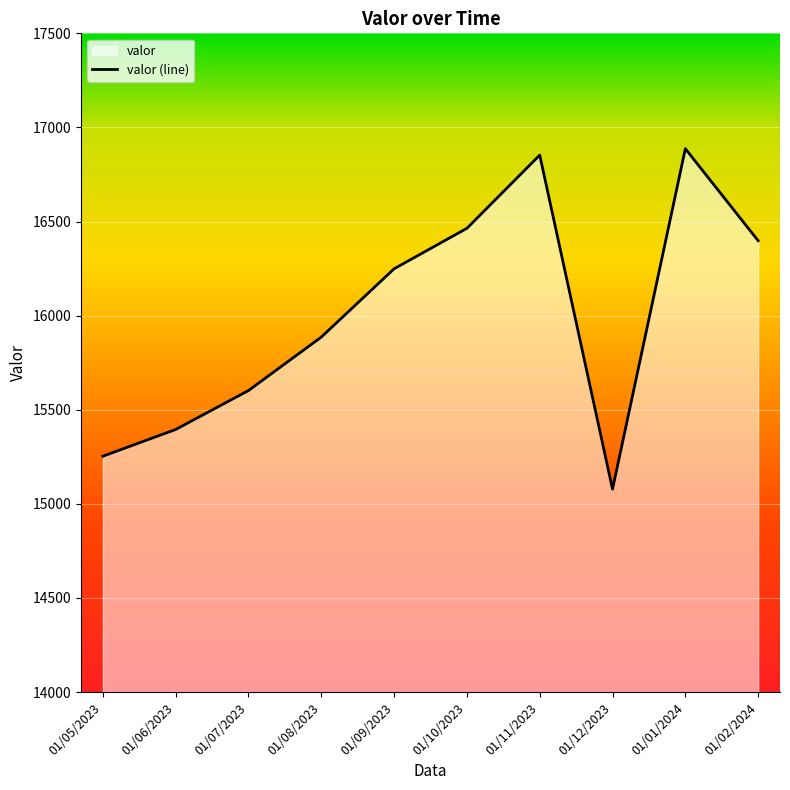

What position from the left is 01/09/2023?

5